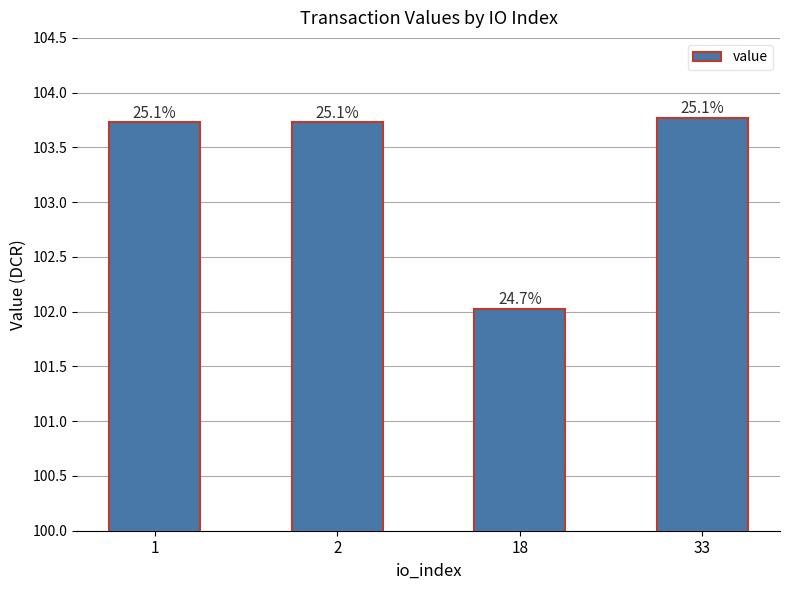

Are the bars horizontal?

No